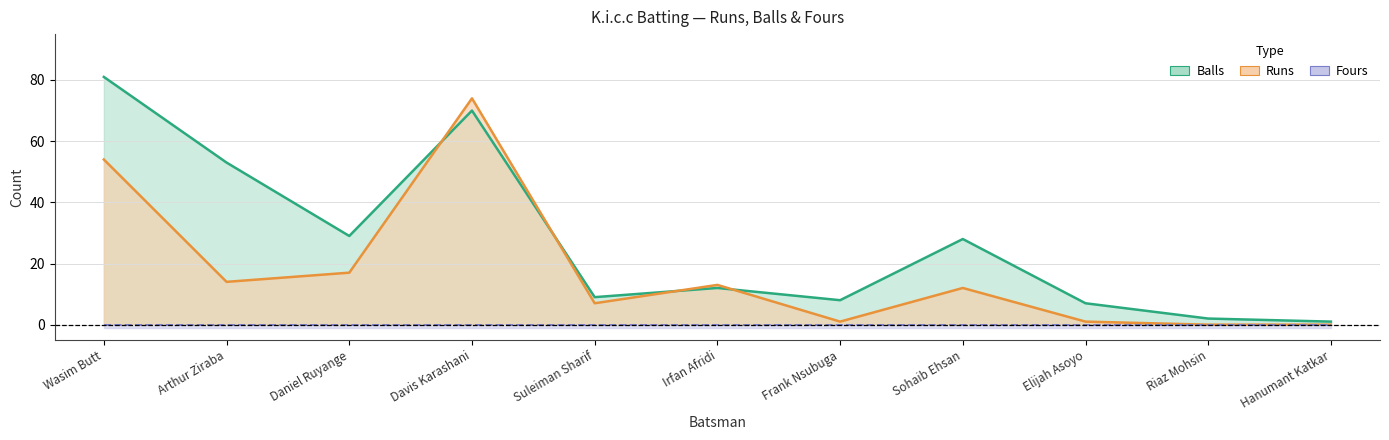

At which category does Runs reach its first local valley?

Arthur Ziraba